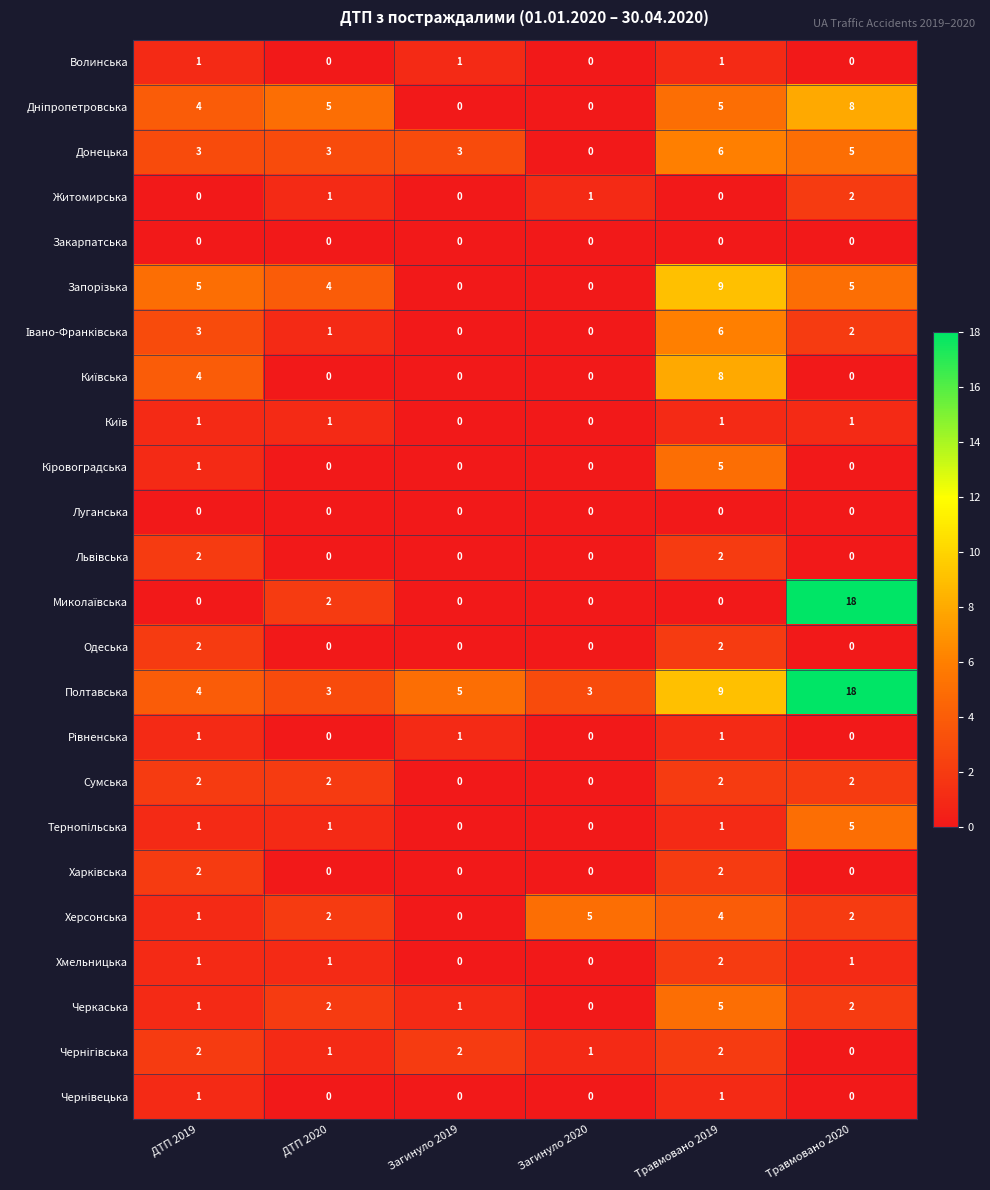

At which category is the sum across all series the highest?

Травмовано 2019